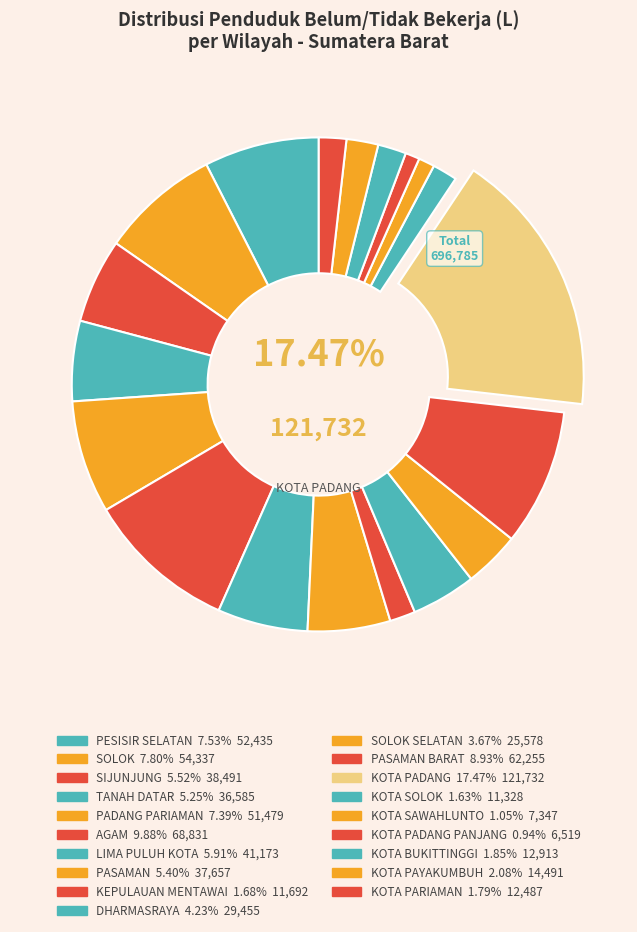

Count the number of slices in the pie.

19